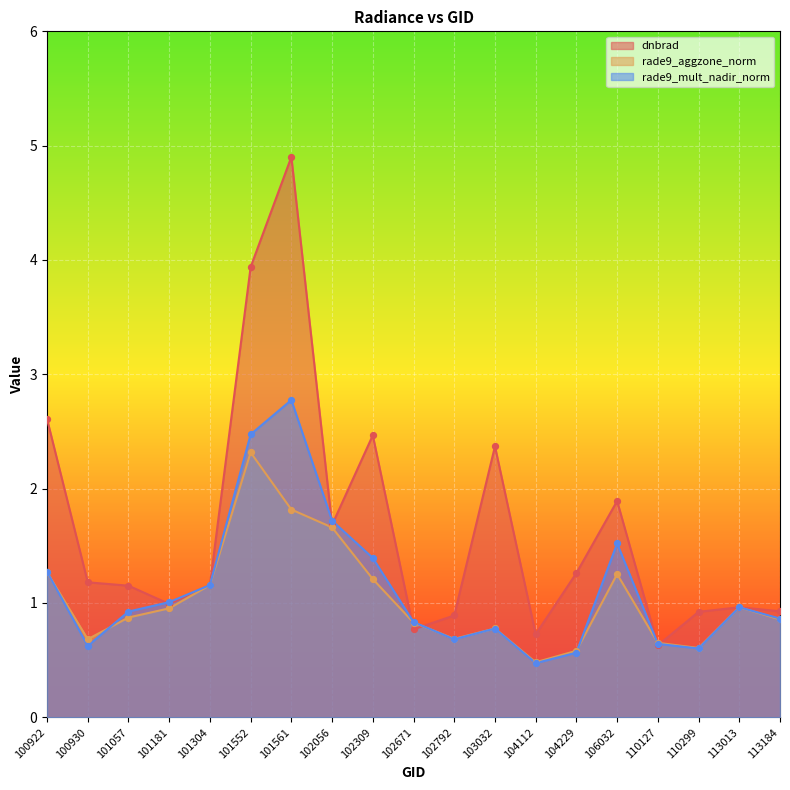

What are all the series names shown in the legend?

dnbrad, rade9_aggzone_norm, rade9_mult_nadir_norm